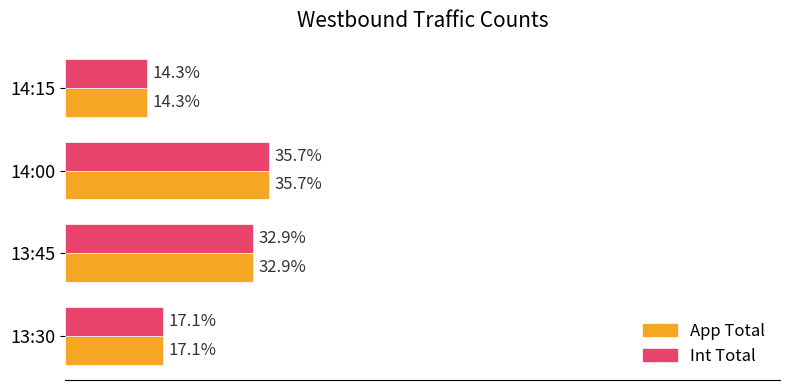

What are all the series names shown in the legend?

App Total, Int Total